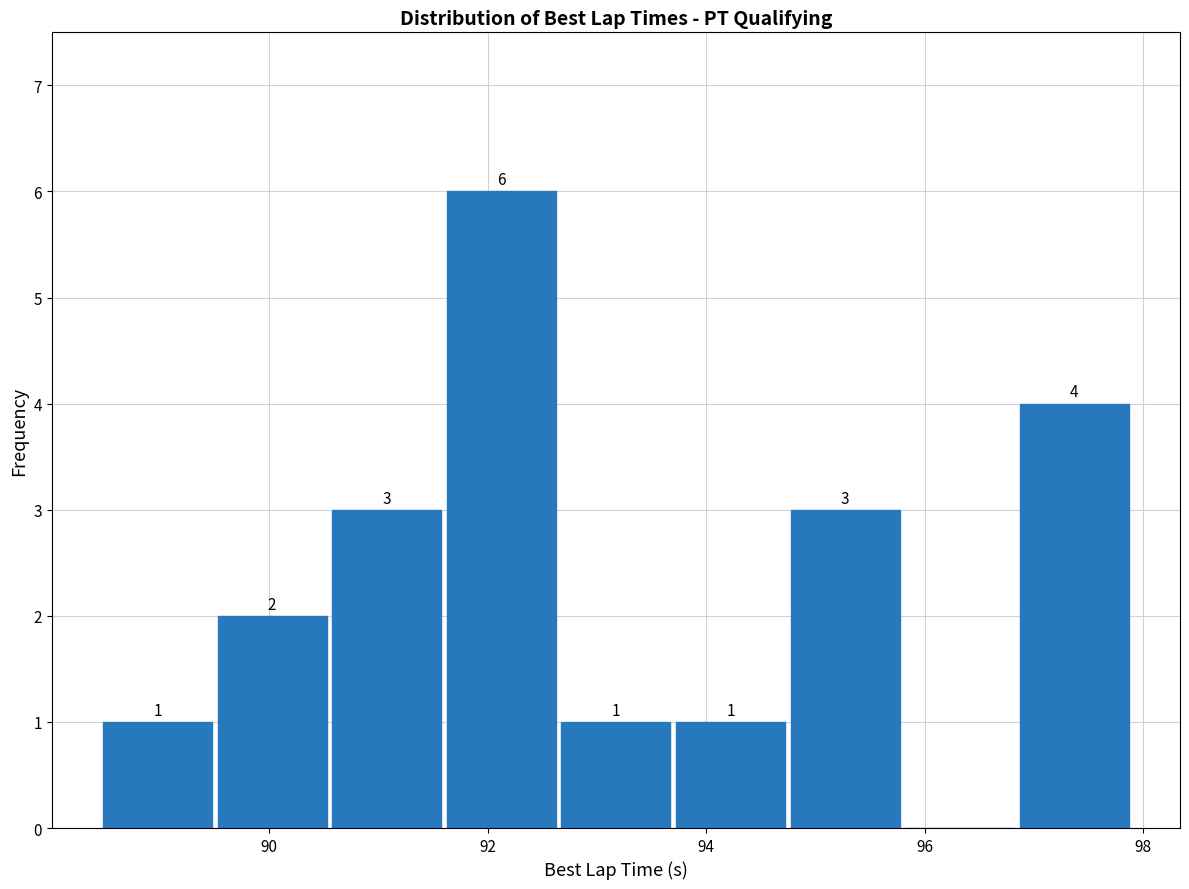

Which range on the x-axis has the tallest bar?

91.6 to 92.6